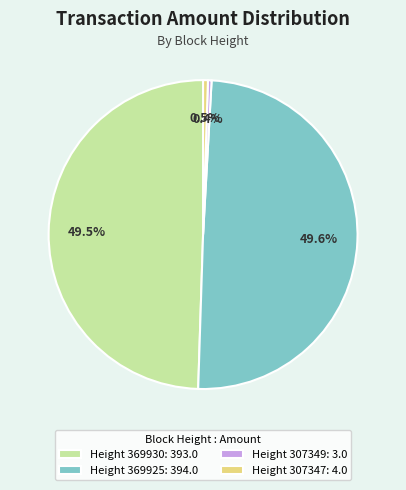

How many slices are in this pie chart?

4